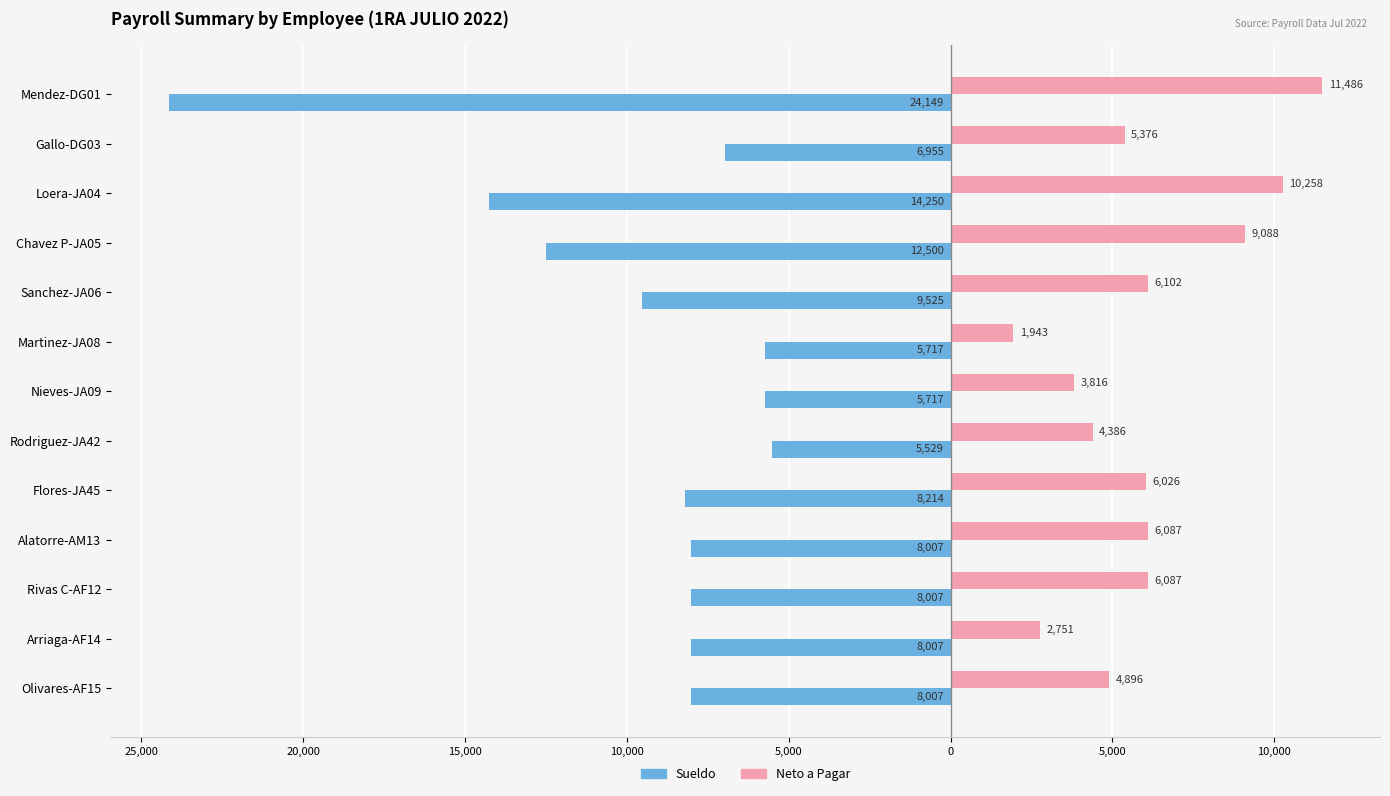

What are all the series names shown in the legend?

Sueldo, Neto a Pagar